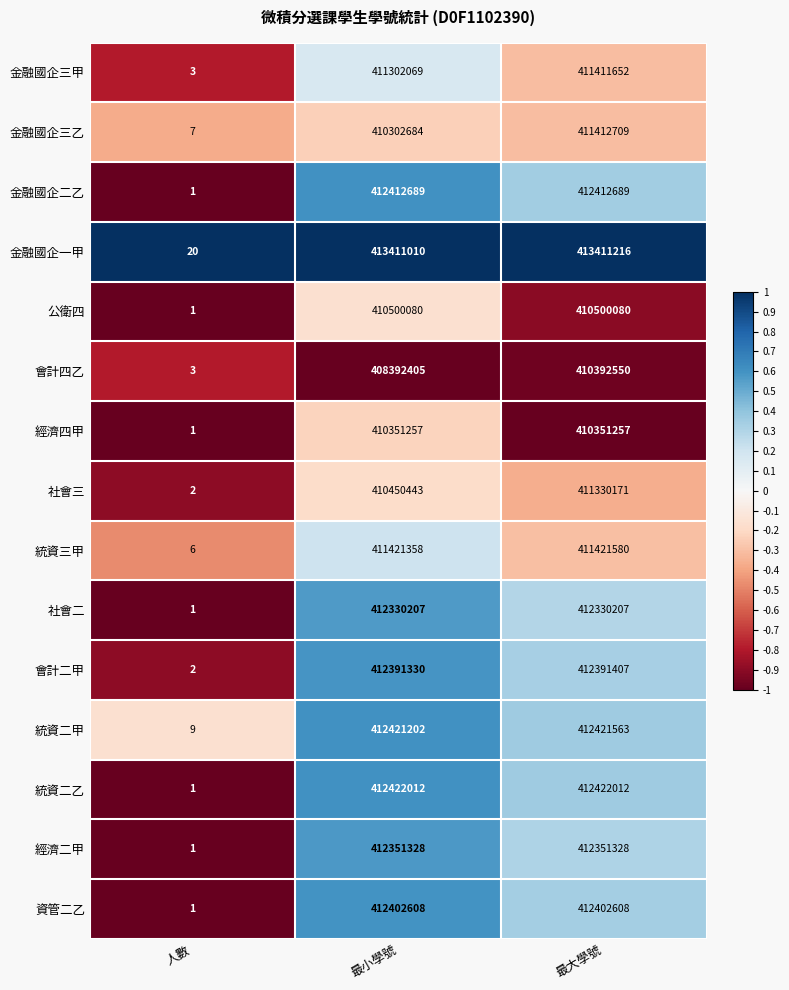

Which series has the largest total across all categories?

金融國企一甲